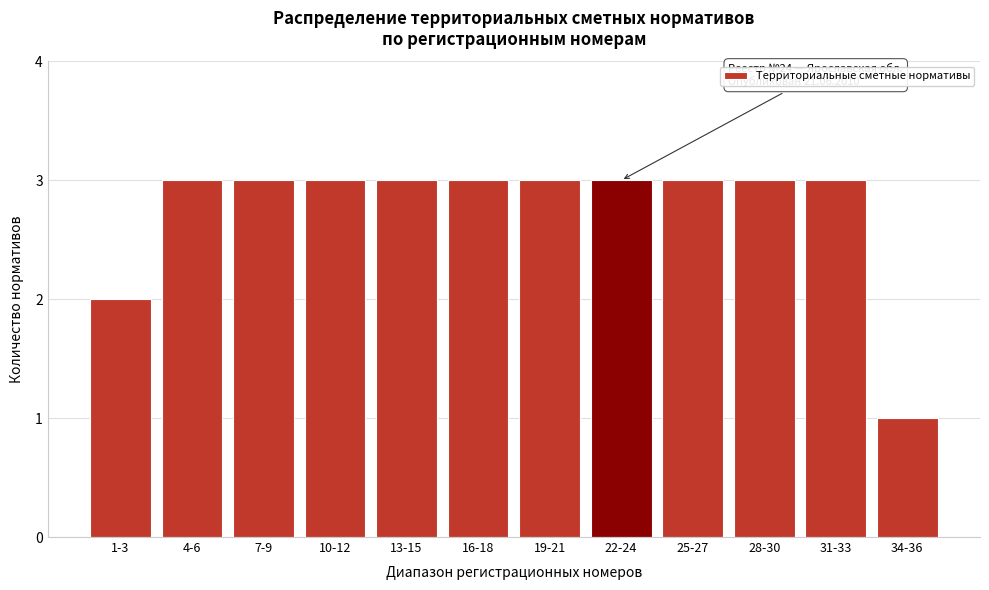

Reading right to left, extract all data points from this chart.

34-36=1	31-33=3	28-30=3	25-27=3	22-24=3	19-21=3	16-18=3	13-15=3	10-12=3	7-9=3	4-6=3	1-3=2